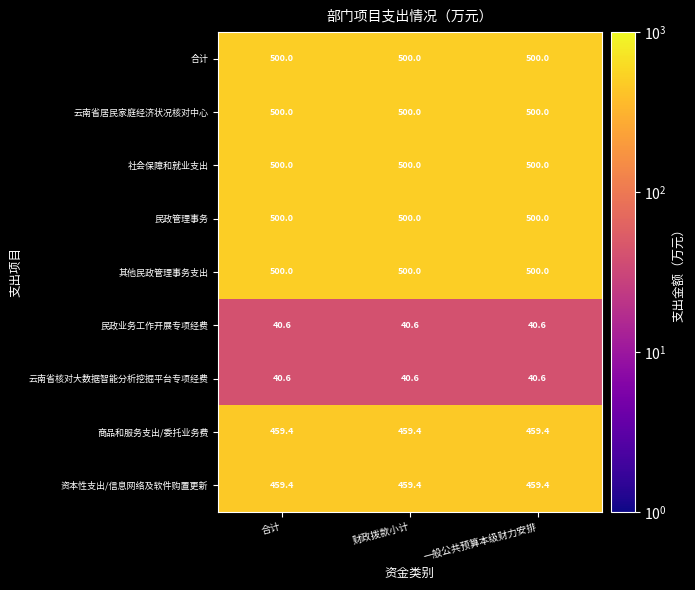

Is it true that 民政业务工作开展专项经费 equals 67.0 at 合计?

False